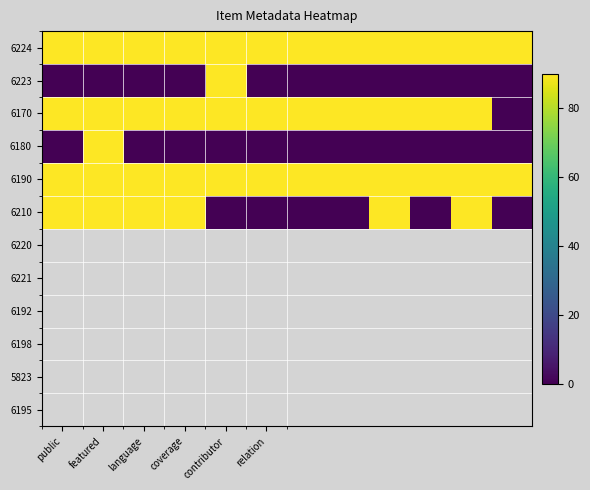

At how many categories does at least one series exceed 25?

12